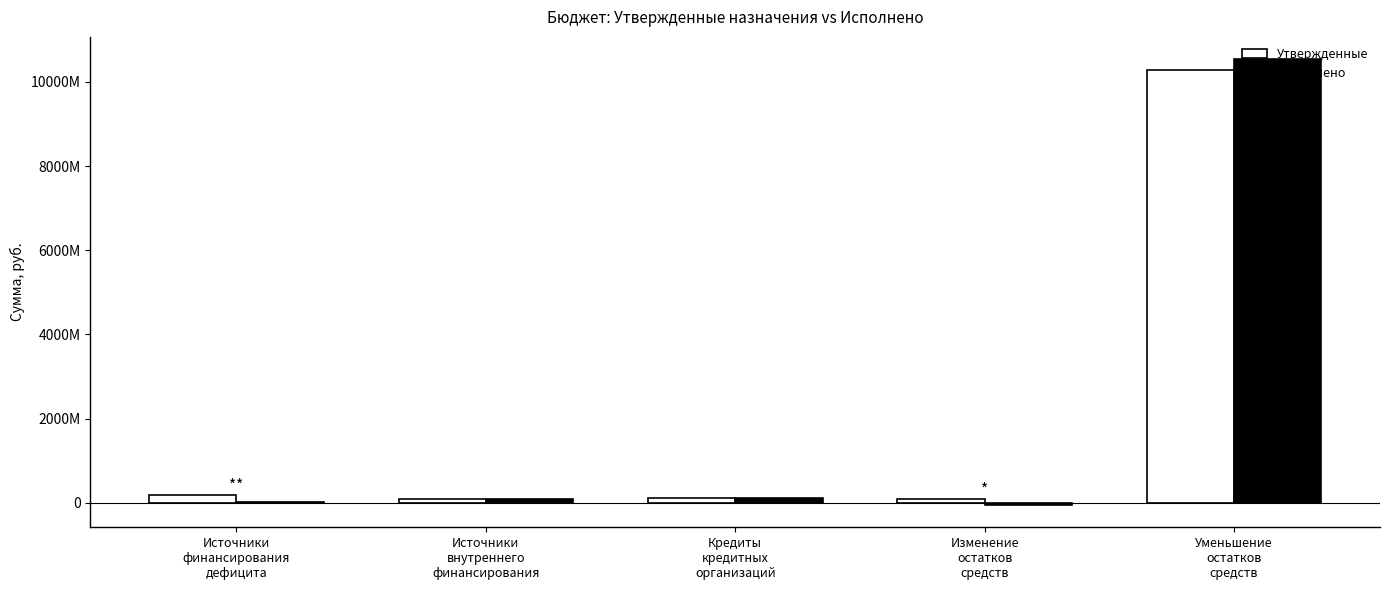

Which has a higher value, Уменьшение
остатков
средств or Источники
финансирования
дефицита?

Уменьшение
остатков
средств